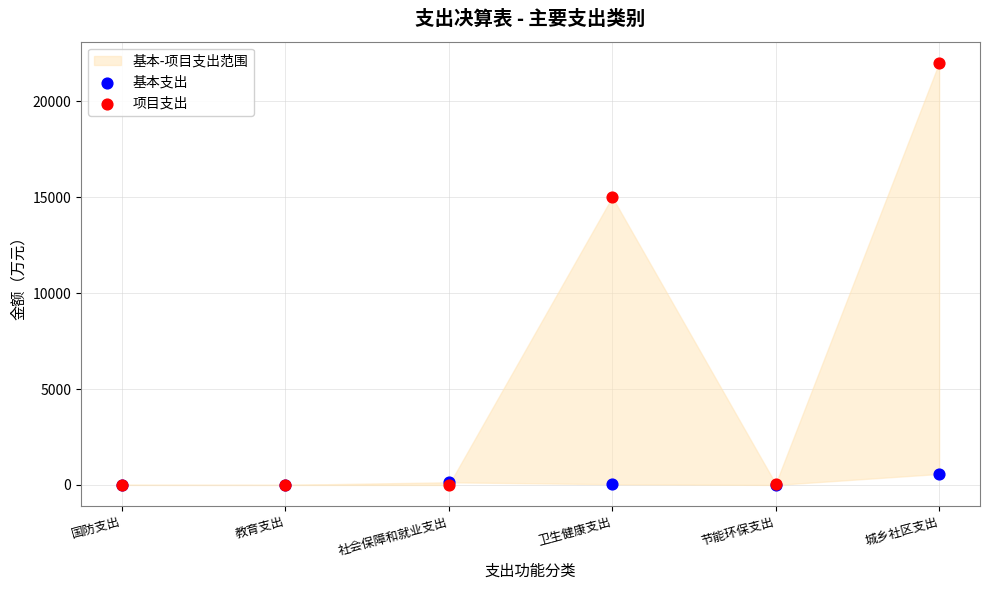

Across all series, what Y value is closest to 10999?

15000.0